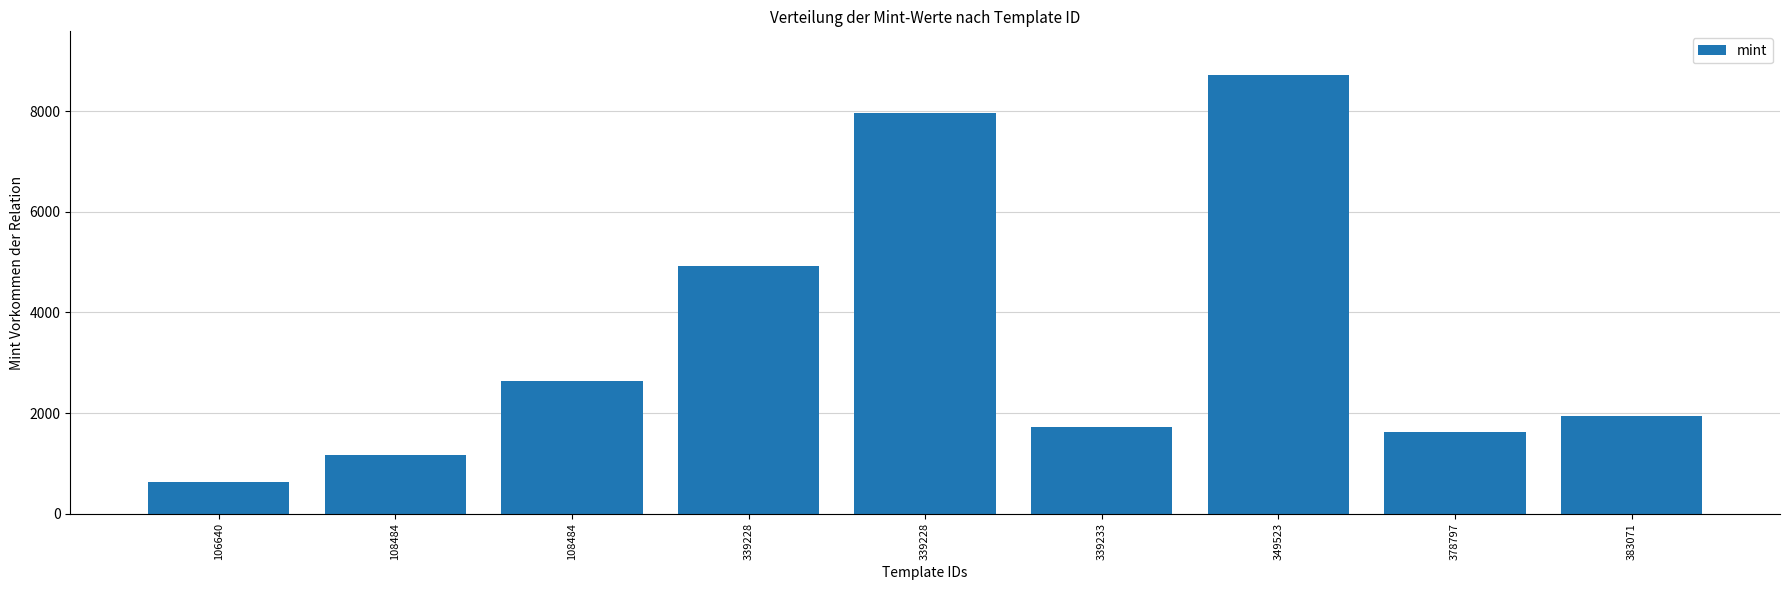

Are the bars horizontal?

No